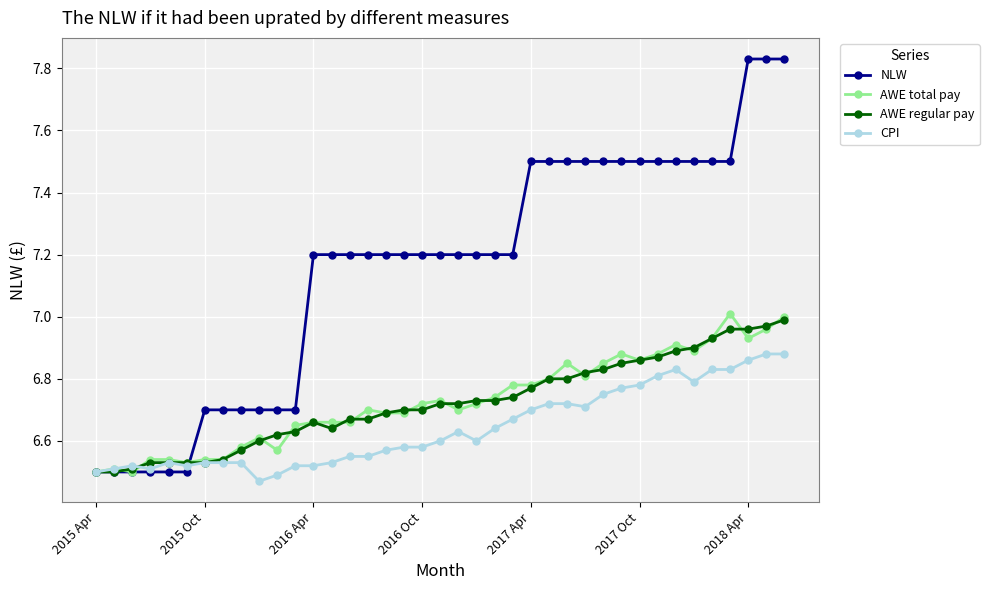

True or false: AWE total pay has more than 1 interior local peaks.

True